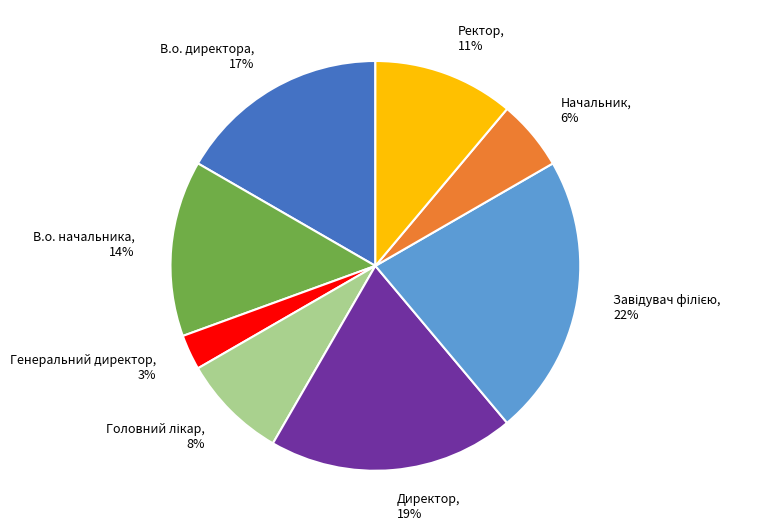

Is there a majority slice in this chart?

No